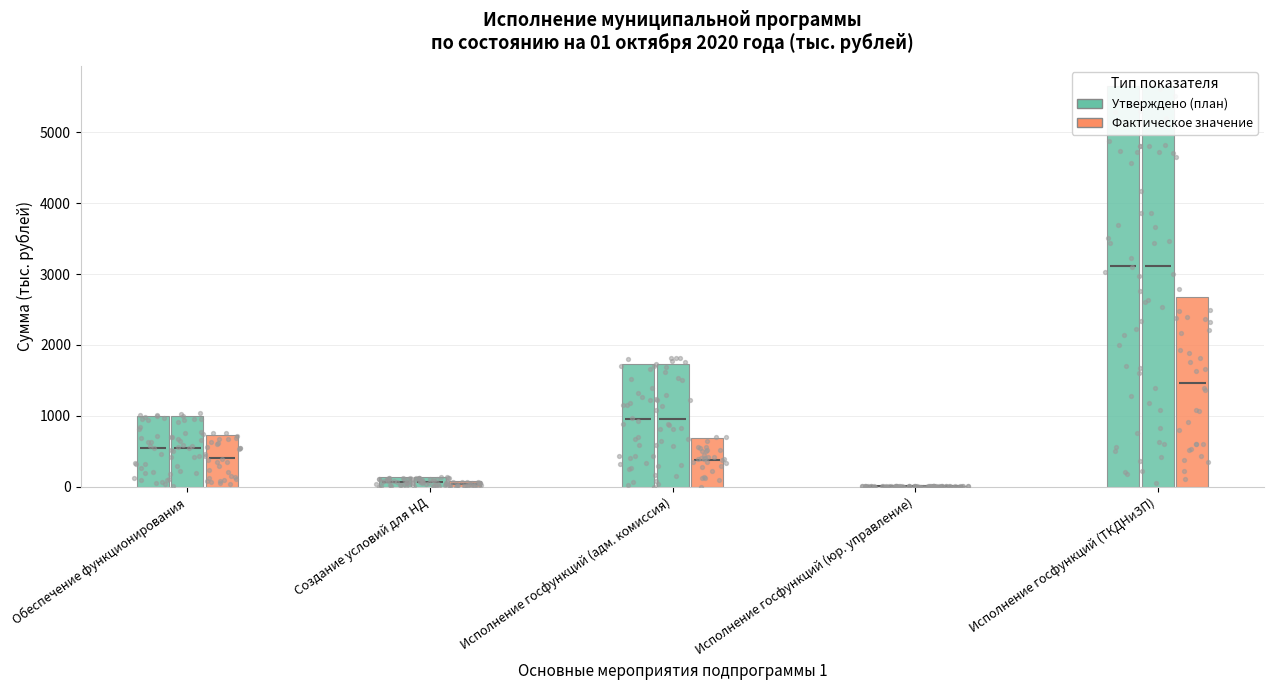

Is the value of Утверждено в бюджете at Исполнение госфункций (ТКДНиЗП) greater than the value of Утверждено по программе at Исполнение госфункций (юр. управление)?

Yes